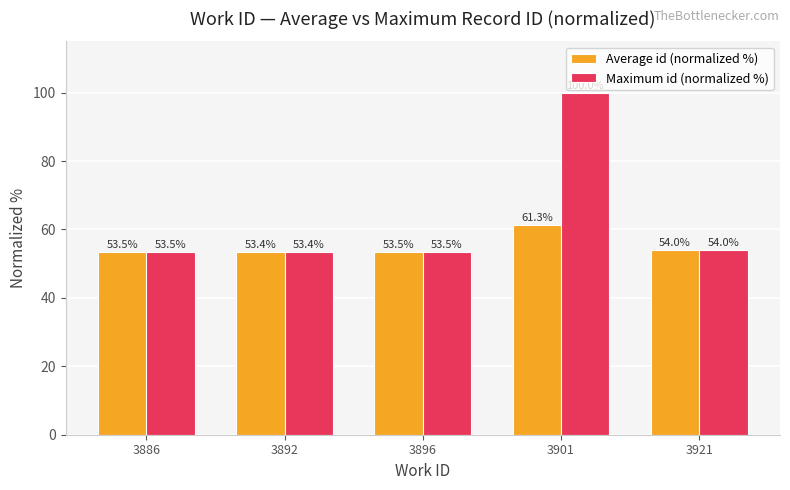

What is the sum of the Average id (normalized %) values at 3892 and 3901?

114.8